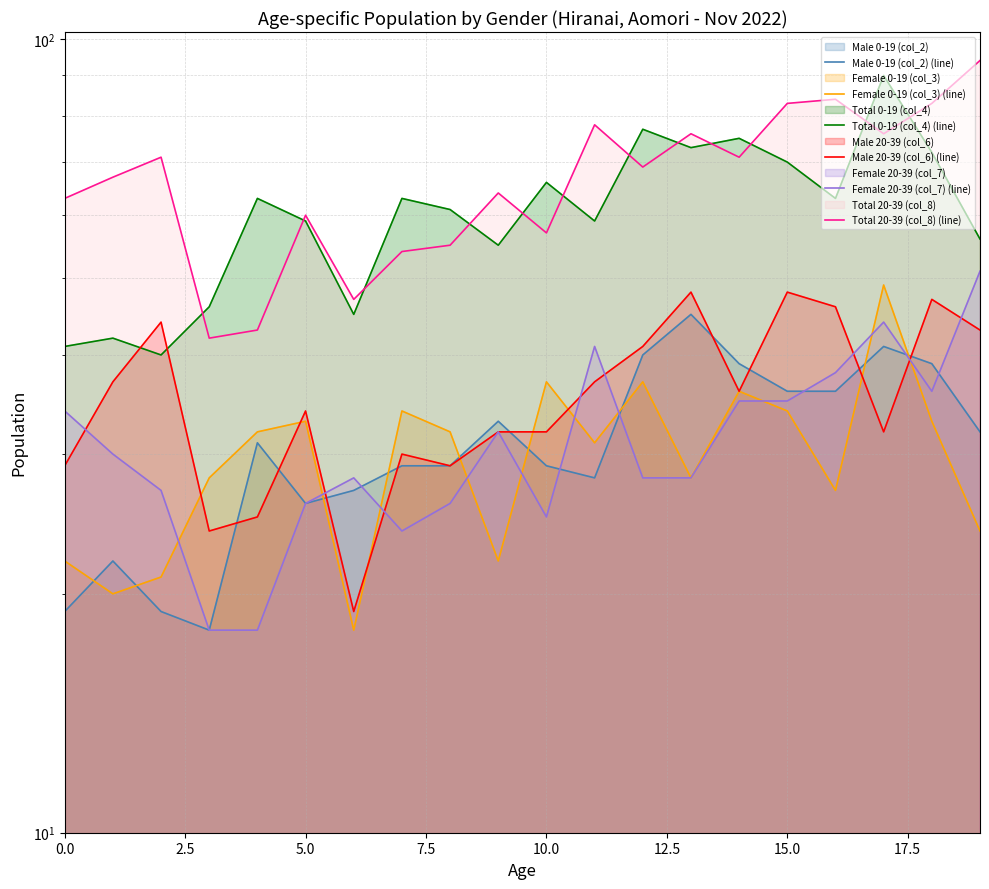

What is the value of the Total 0-19 (col_4) (line) point at the 3rd from the left?

40